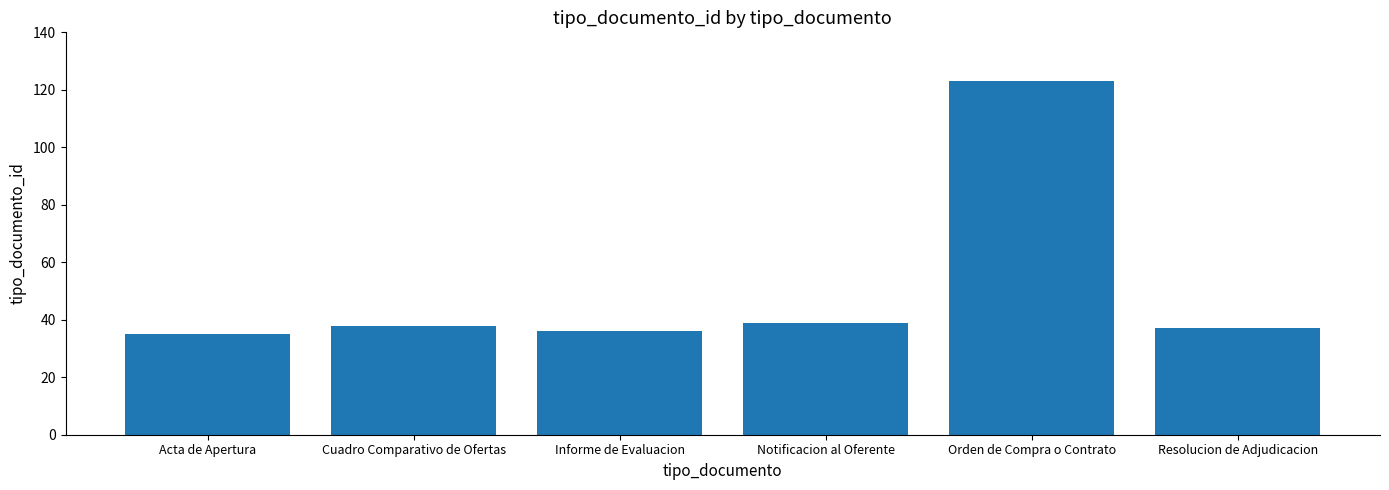

The chart shows a value of 35 at Acta de Apertura. True or false?

True